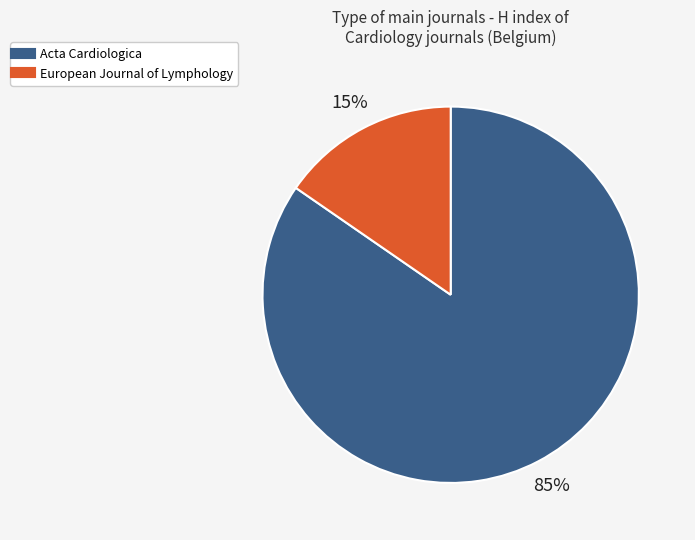

To the nearest percent, what portion does European Journal of Lymphology represent?

15%